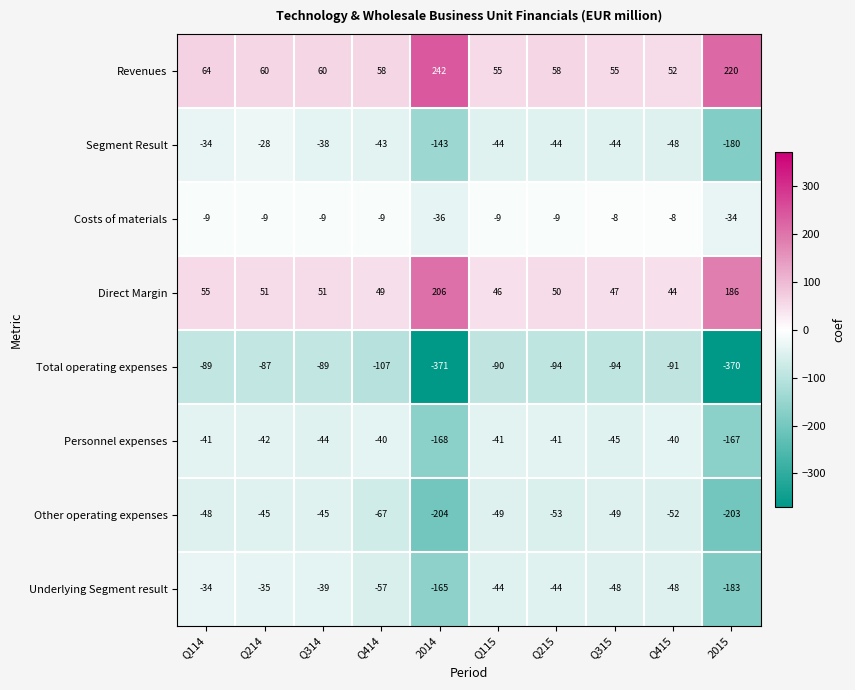

Between 2014 and Q315, which series saw the biggest shift?

Total operating expenses